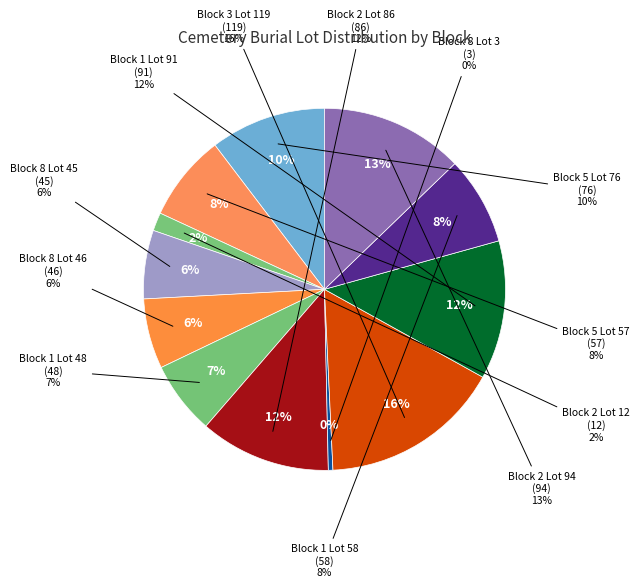

How many segments does this pie chart have?

12